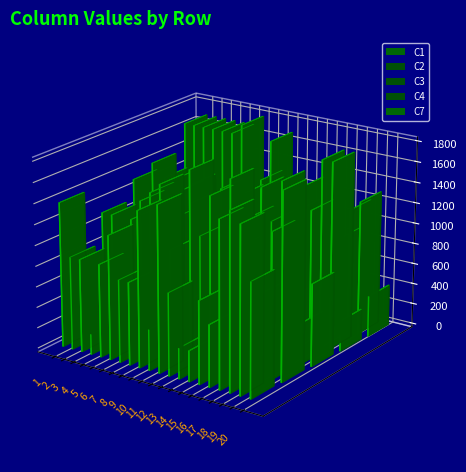

How many bars are there in total?

100